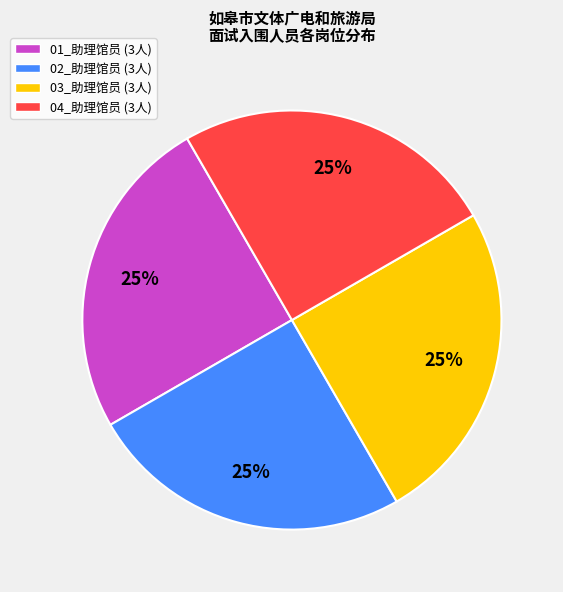

Is there any slice that represents more than half of the pie?

No